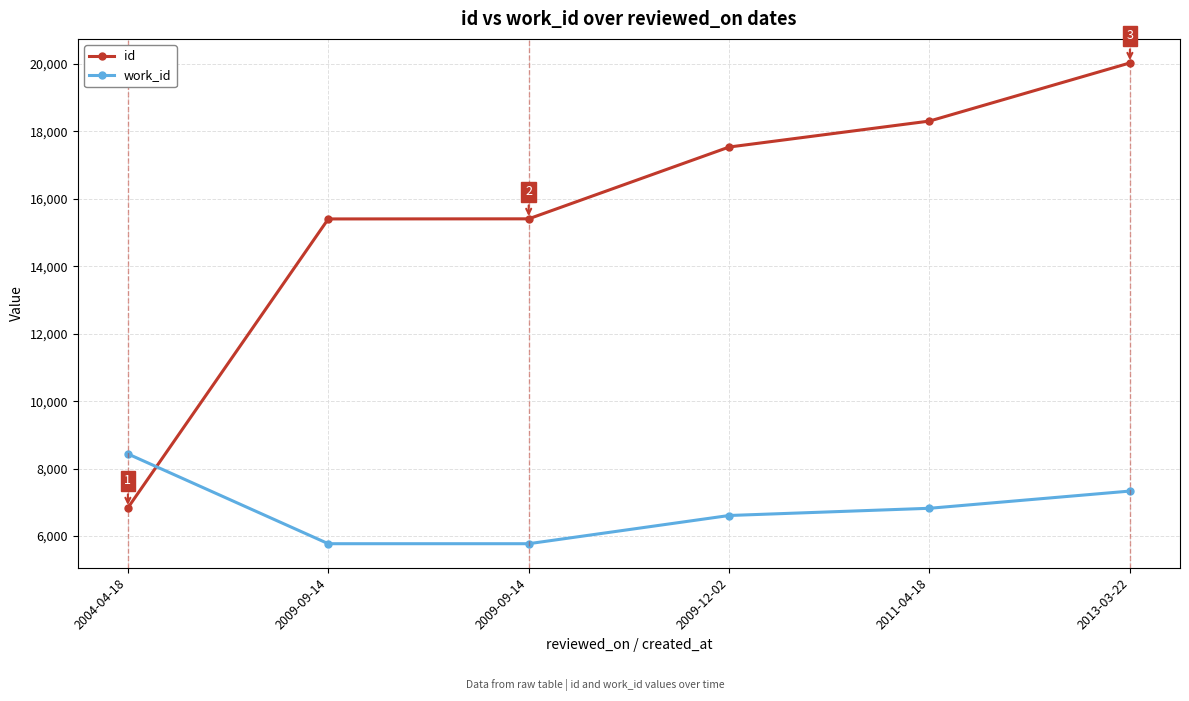

Rank the series at 2009-09-14 from lowest to highest value.

work_id, id